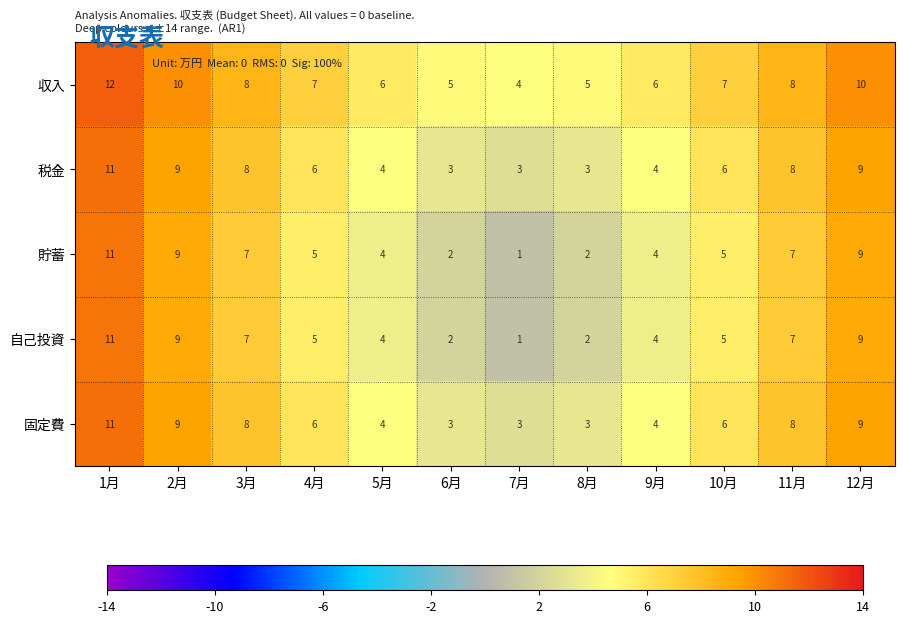

Which series has the largest total across all categories?

収入